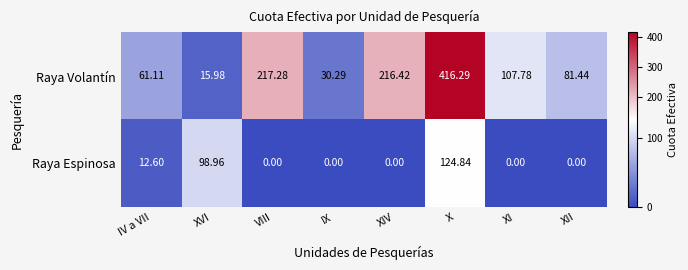

Rank the series at XIV from lowest to highest value.

Raya Espinosa, Raya Volantín